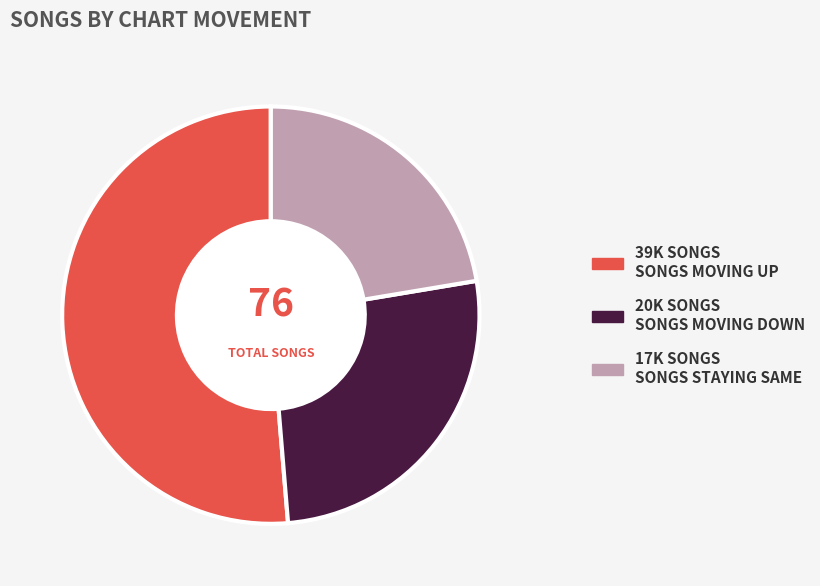

Is there a majority slice in this chart?

Yes